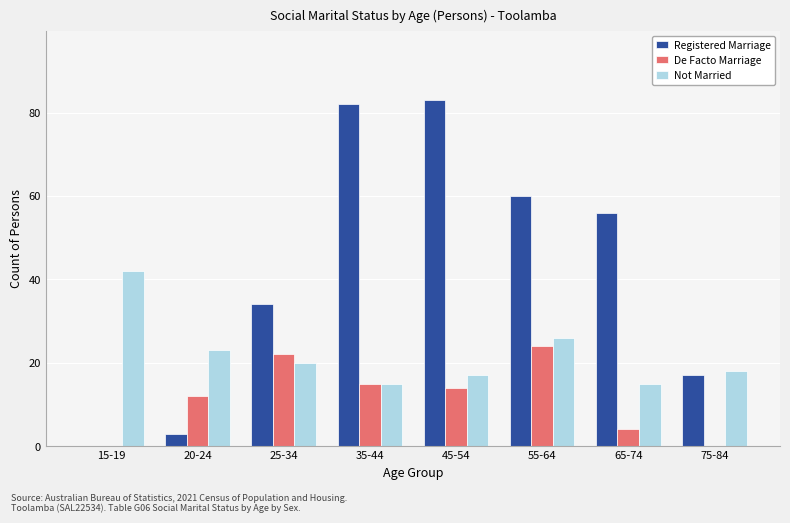

The Not Married series shows 18 at 75-84. True or false?

True